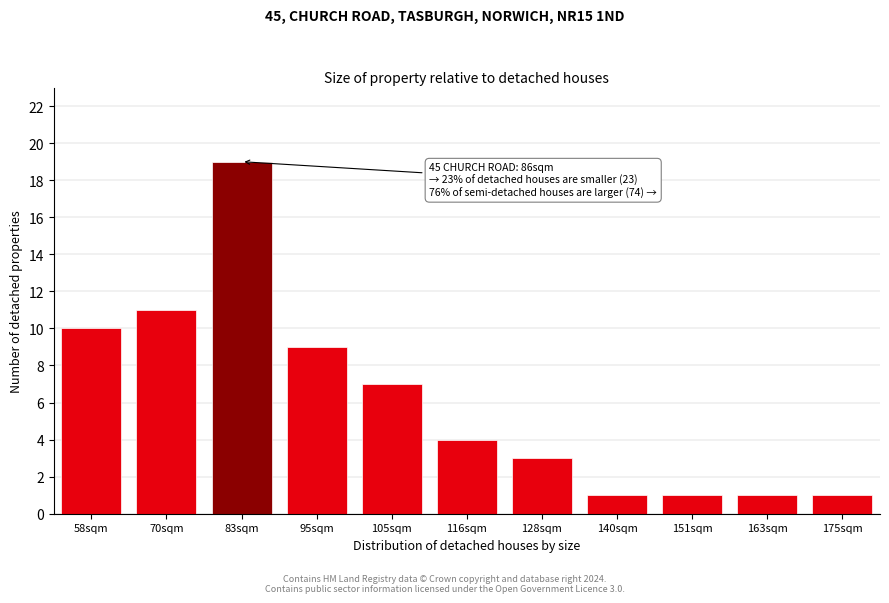

Reading left to right, what are all the values shown in this chart?

58sqm=10	70sqm=11	83sqm=19	95sqm=9	105sqm=7	116sqm=4	128sqm=3	140sqm=1	151sqm=1	163sqm=1	175sqm=1